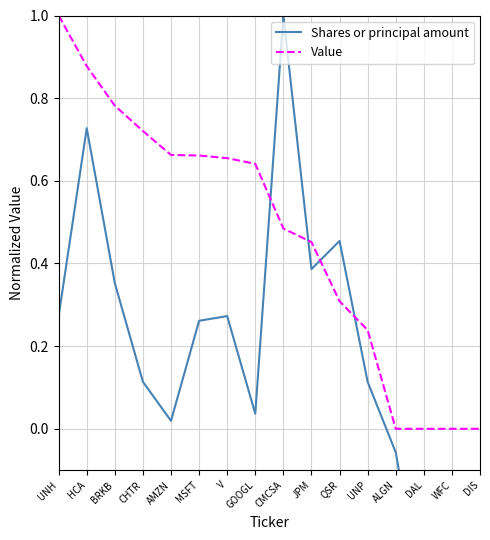

Which series changed the most between HCA and DIS?

Shares or principal amount